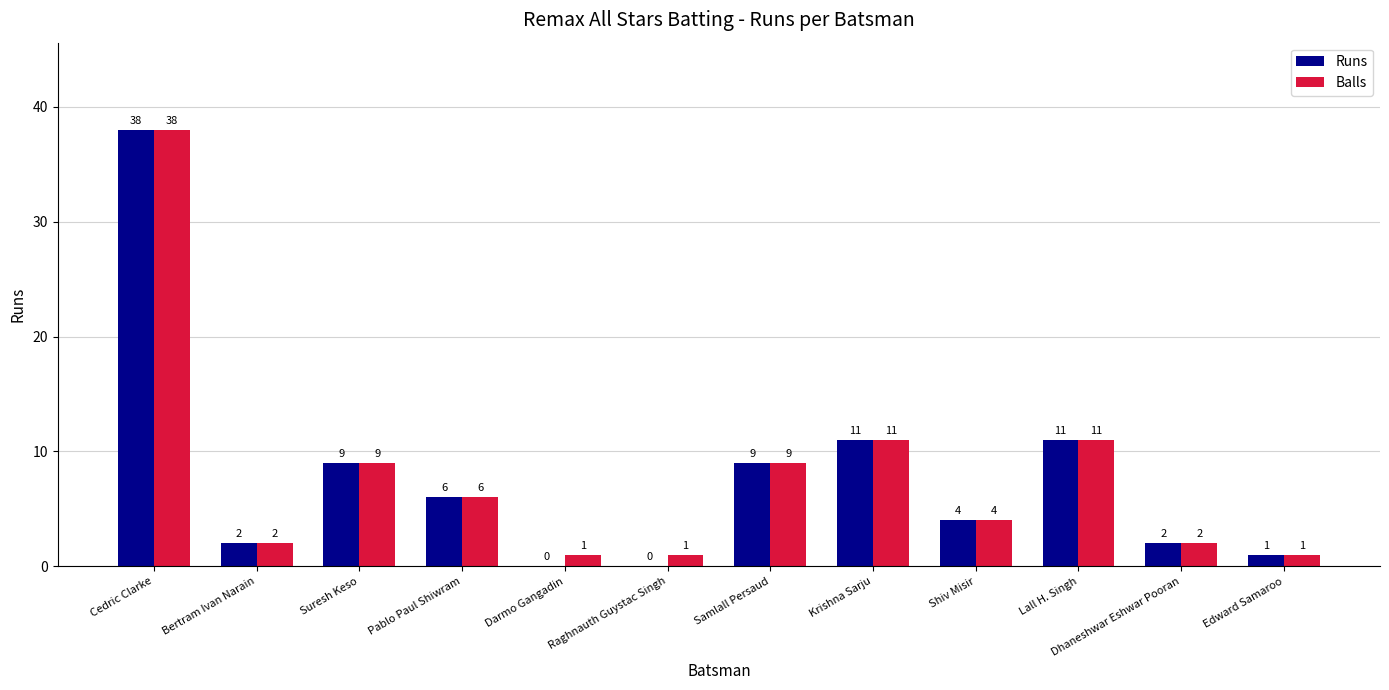

What is the total value across all series at Krishna Sarju?

22